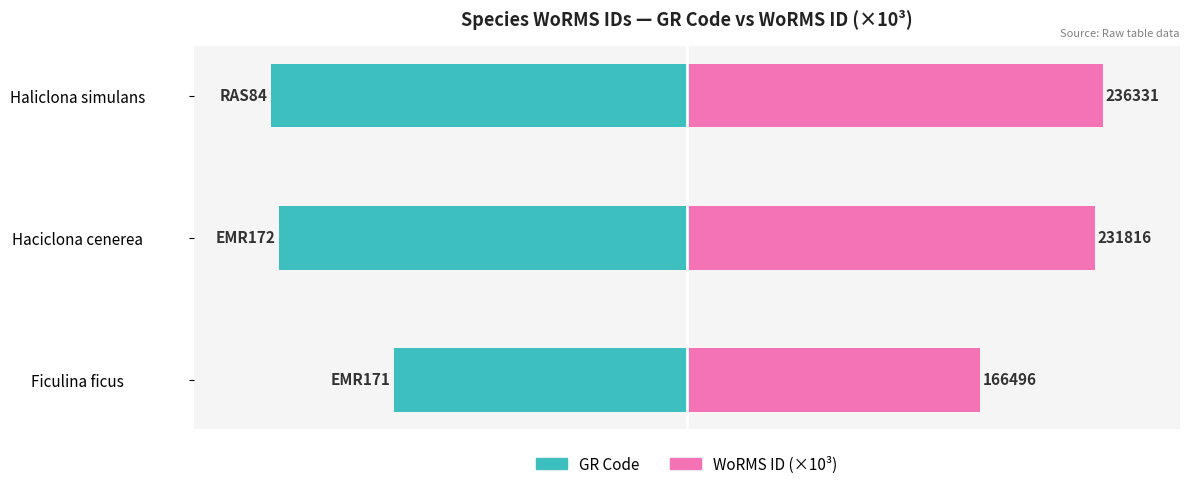

How many bars are there in total?

6